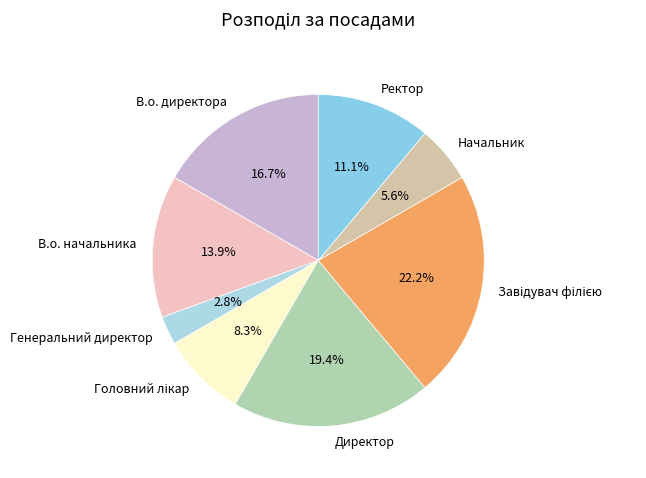

To the nearest percent, what is the difference between the largest and smallest slice percentages?

19%